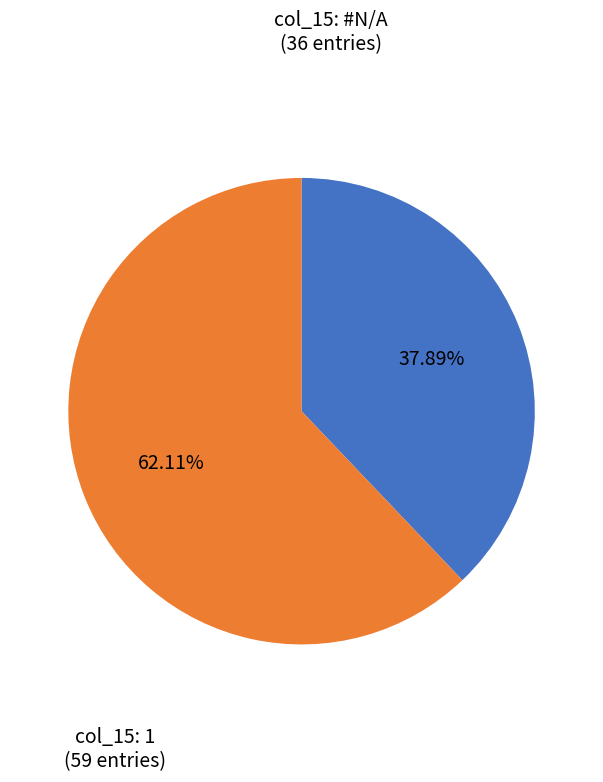

Is there any slice that represents more than half of the pie?

Yes